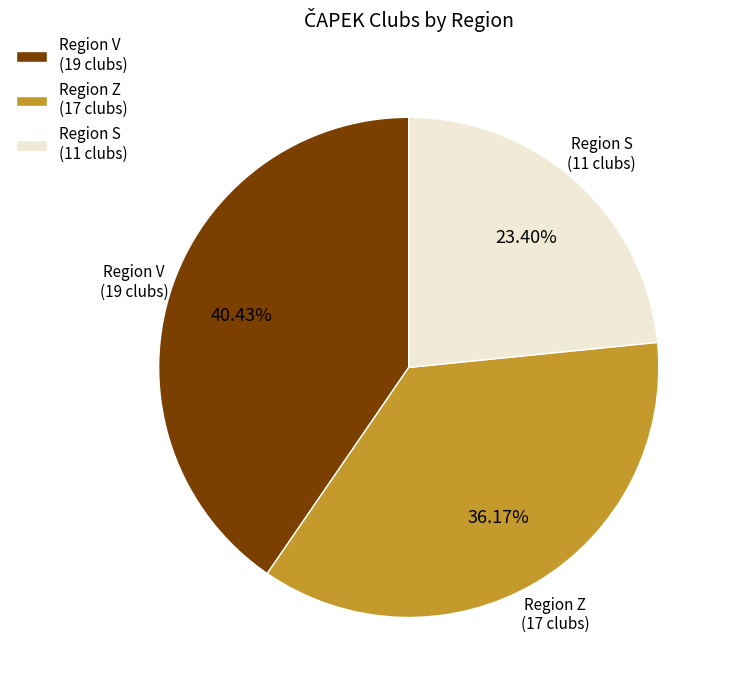

Approximately how many times larger is the value at Region V (19 clubs) compared to Region Z (17 clubs)?

1.1